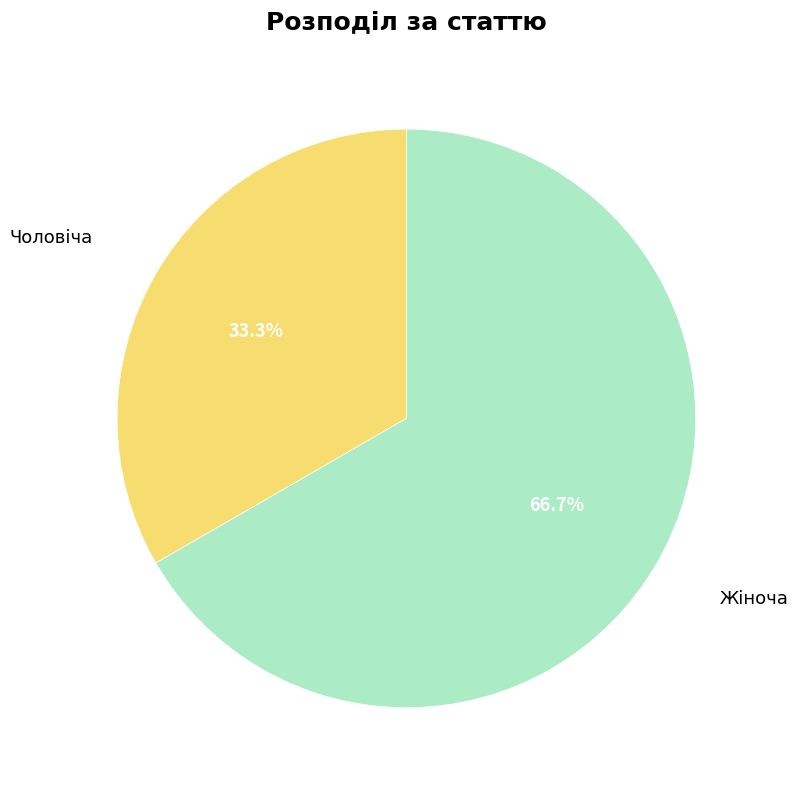

Rank the categories by value from highest to lowest.

Жіноча, Чоловіча